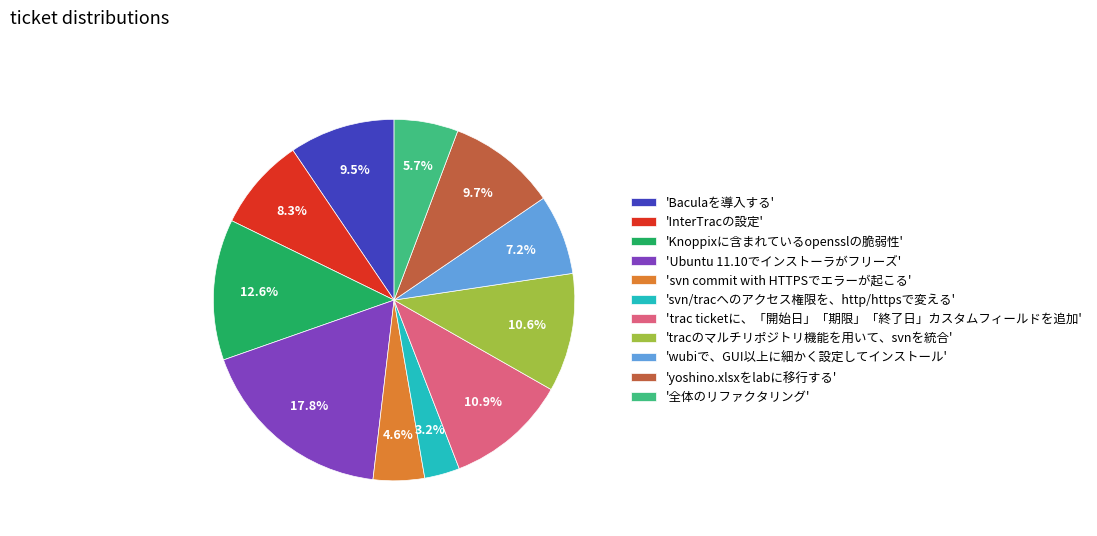

Approximately how many times larger is the value at 'Ubuntu 11.10でインストーラがフリーズ' compared to 'InterTracの設定'?

2.1